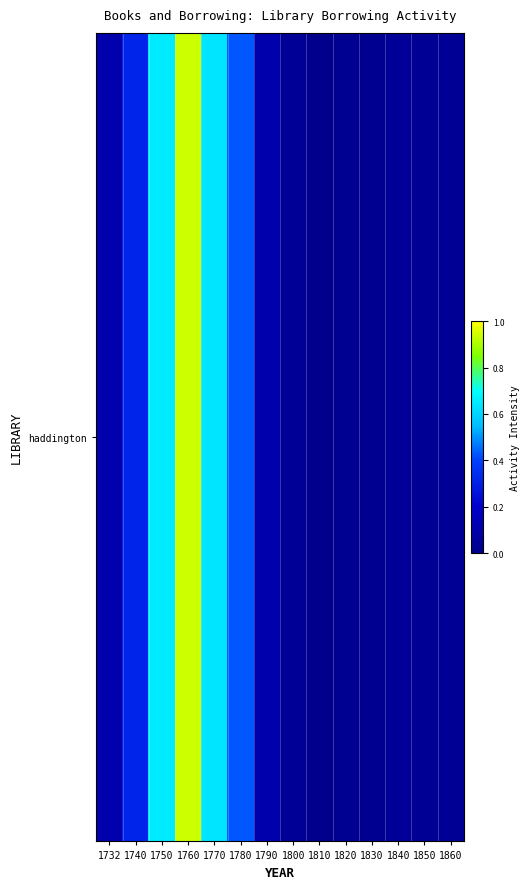

Reading left to right, extract all data points from this chart.

0.1	0.3	0.7	0.9	0.6	0.4	0.1	0.0	0.0	0.0	0.0	0.0	0.0	0.0